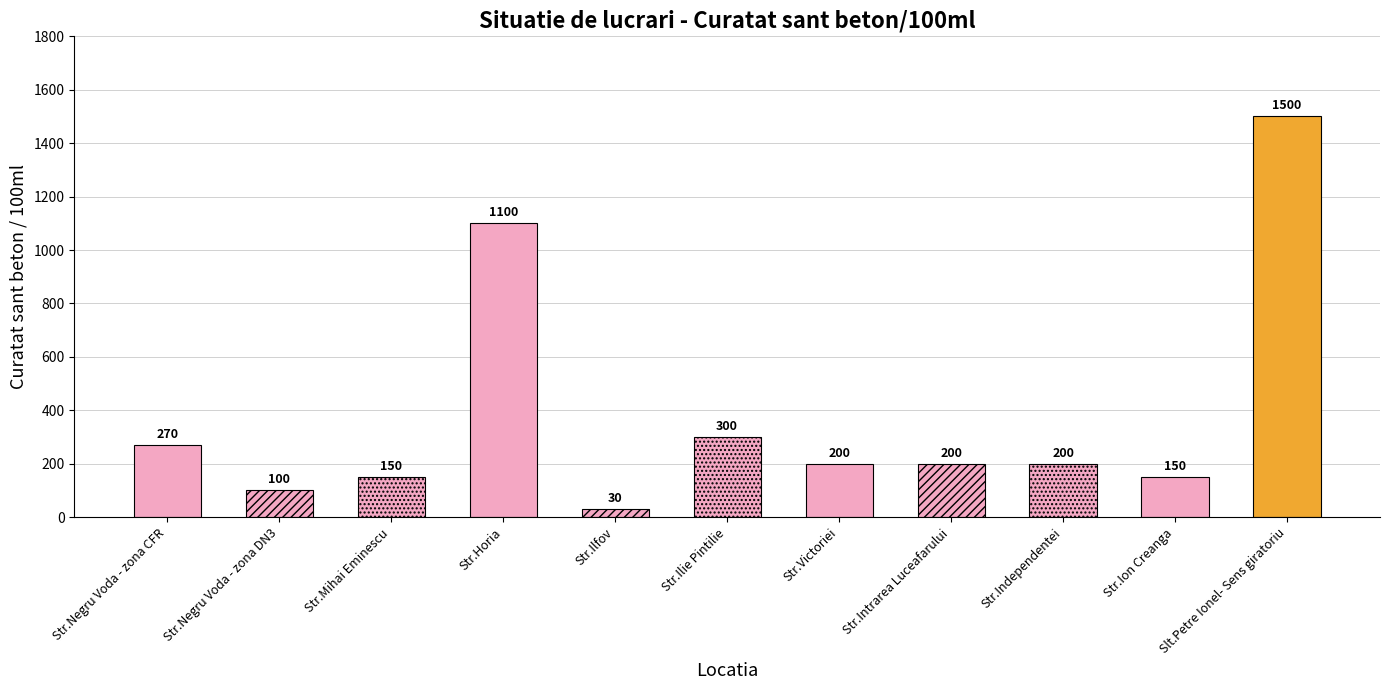

What is the change in value from Str.Negru Voda - zona CFR to Str.Negru Voda - zona DN3?

-170